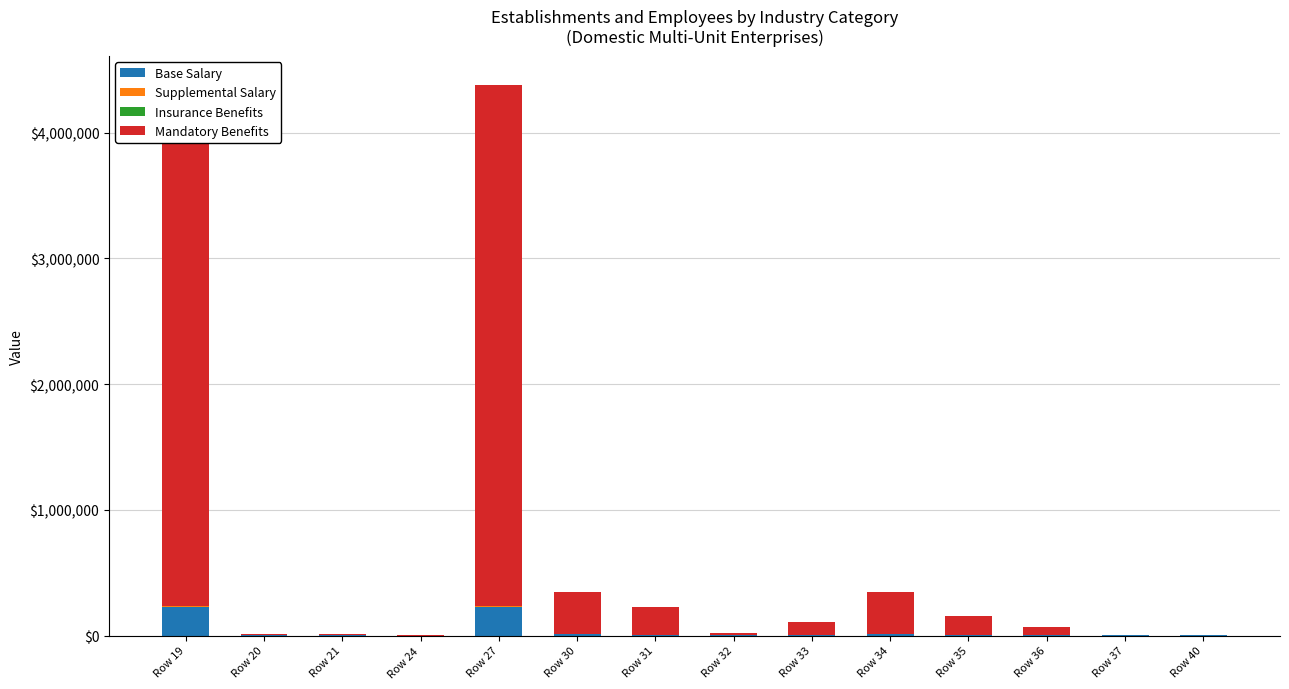

Which has a higher value, Row 19 or Row 35?

Row 19